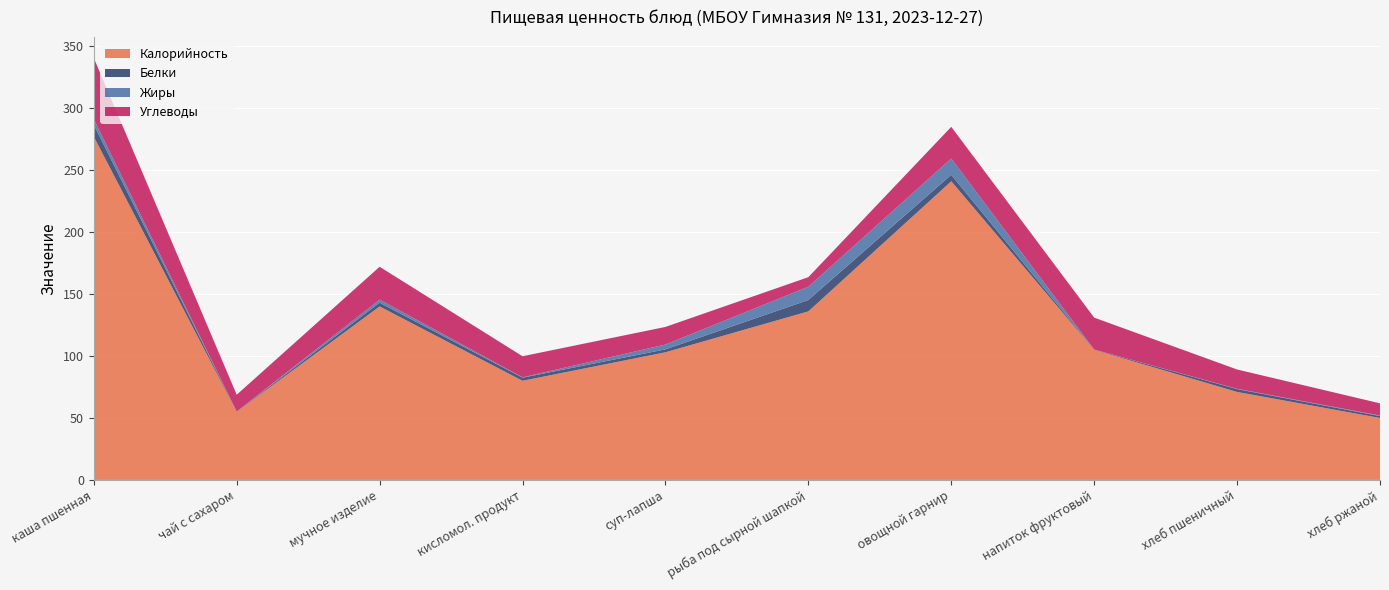

Reading left to right, what are all the values shown in this chart?

Калорийность: 277.0	55.0	140.0	80.0	103.0	136.0	241.0	105.0	71.0	50.0
Белки: 9.6	0.2	3.0	2.5	2.4	9.2	5.2	0.2	2.3	1.5
Жиры: 4.5	0.0	2.5	0.3	3.9	10.7	13.1	0.0	0.3	0.5
Углеводы: 49.3	13.5	26.5	17.0	14.2	7.7	25.6	25.7	15.6	9.8